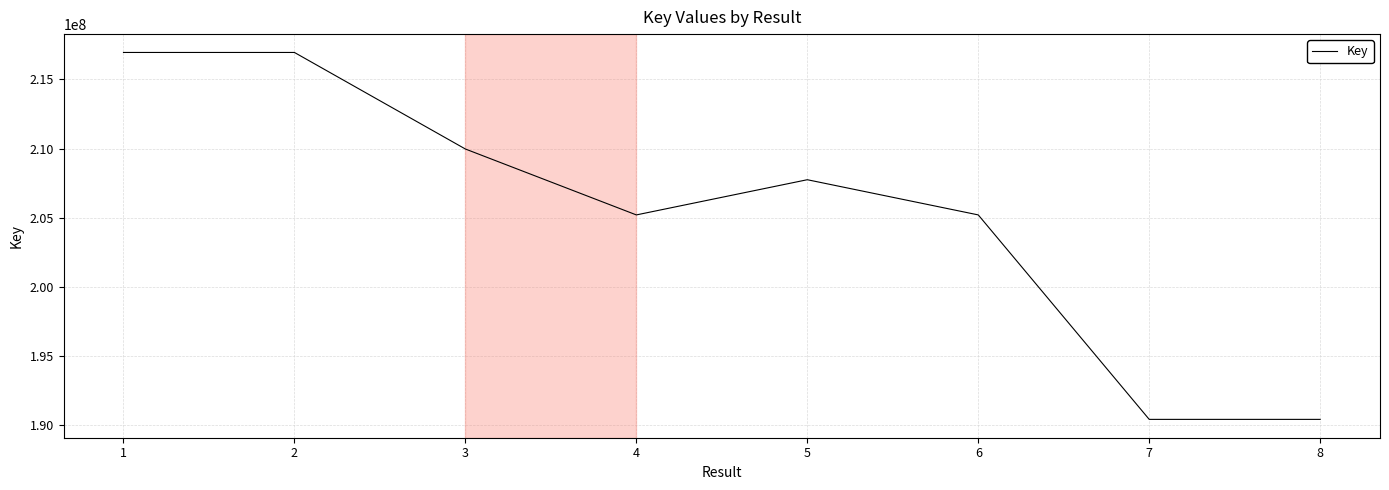

Where is the first local minimum?

4